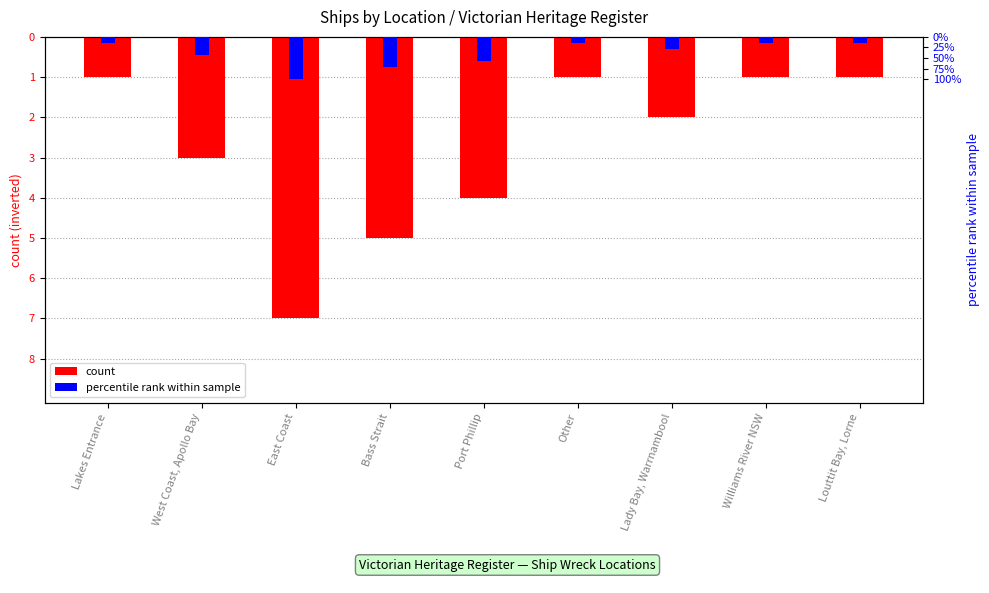

List the labels in order of percentile rank within sample value, largest first.

Lakes Entrance, Other, Williams River NSW, Louttit Bay, Lorne, Lady Bay, Warrnambool, West Coast, Apollo Bay, Port Phillip, Bass Strait, East Coast